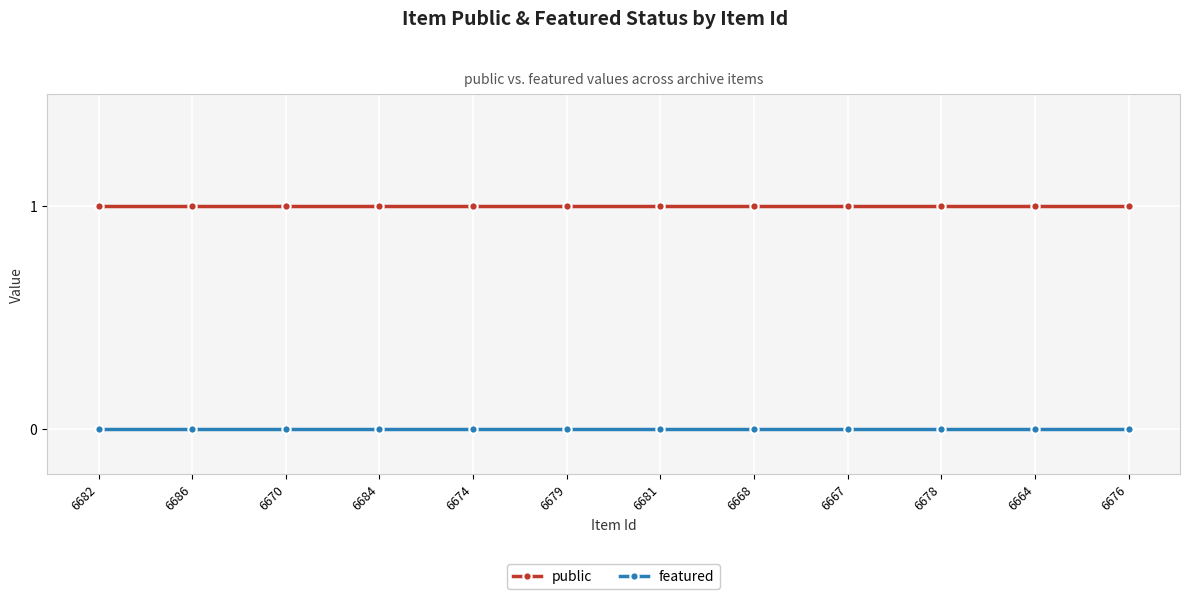

What is the sum of all public values?

12